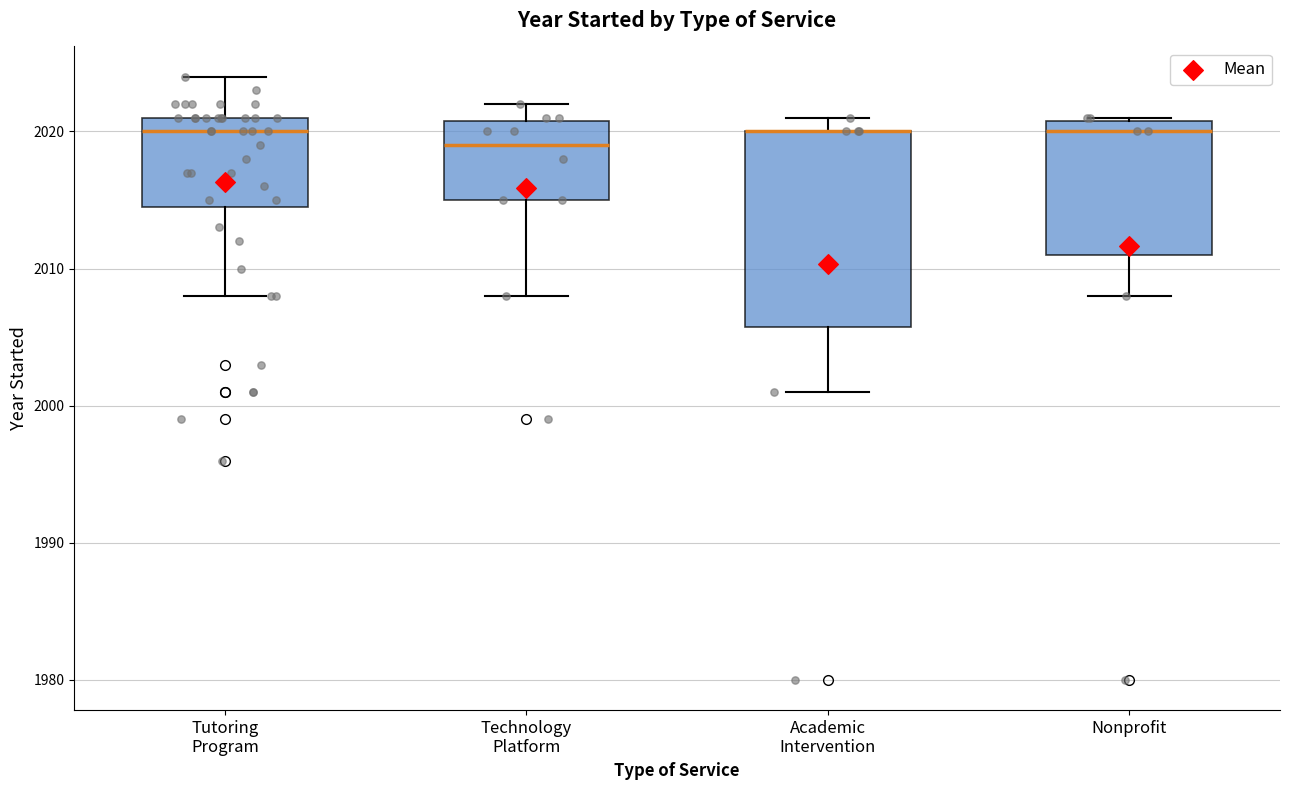

Where is the upper edge of the box for Nonprofit on the y-axis? The values are not printed on the chart, so give them approximately, as read against the axis.

2021